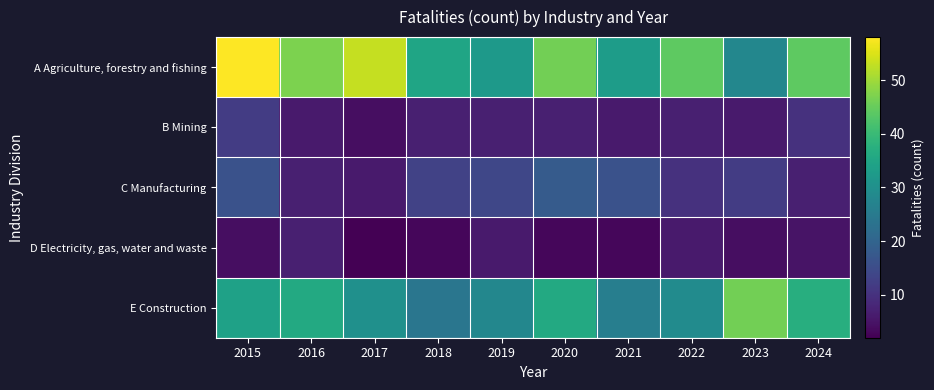

What is the total value across all series at 2017?

95